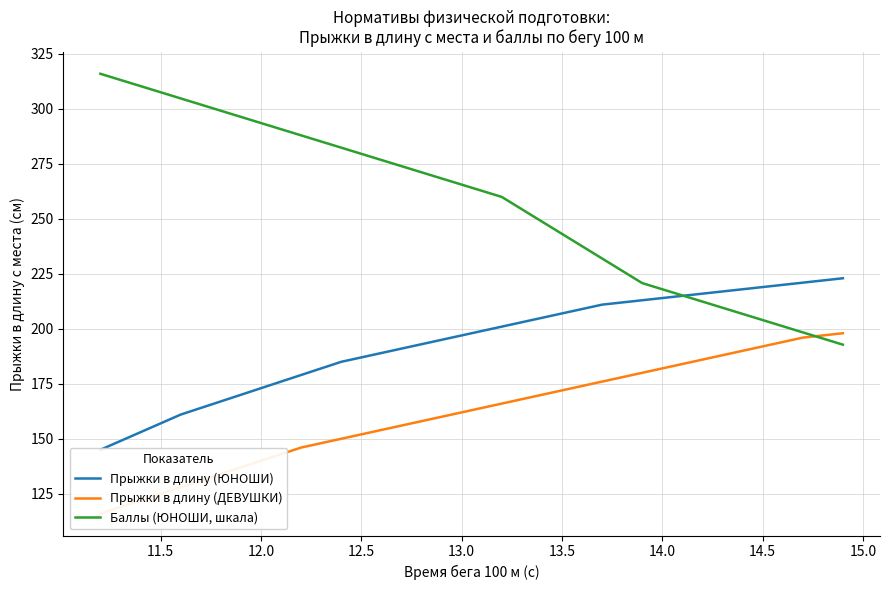

List the series in order of their overall mean, lowest first.

Прыжки в длину (ДЕВУШКИ), Прыжки в длину (ЮНОШИ), Баллы (ЮНОШИ, шкала)